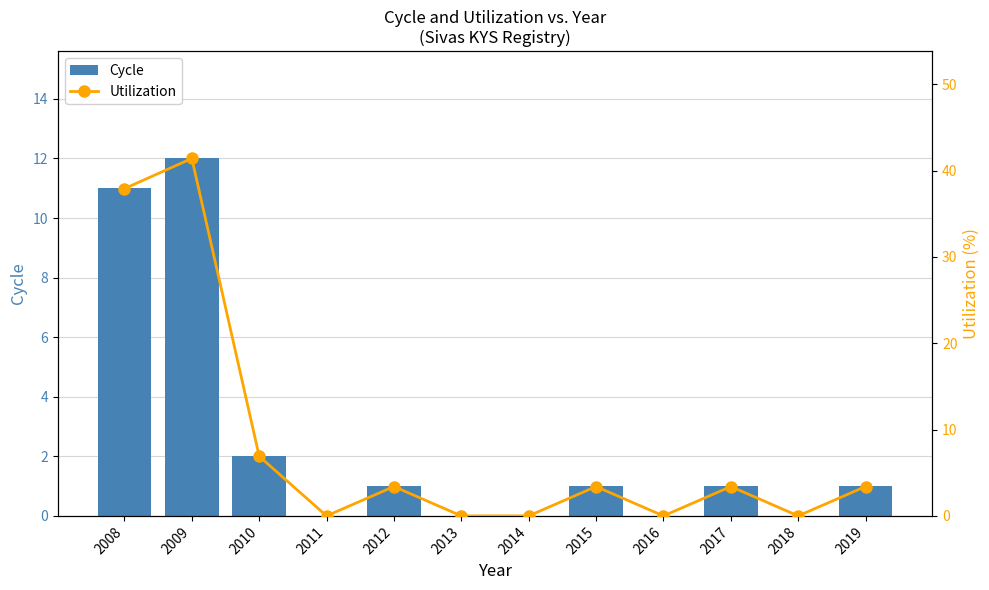

Are the bars grouped side by side (vs. stacked)?

Yes